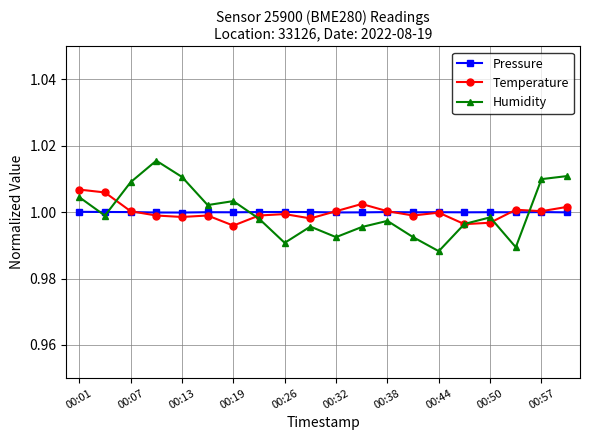

Which series has the widest spread of values?

Humidity